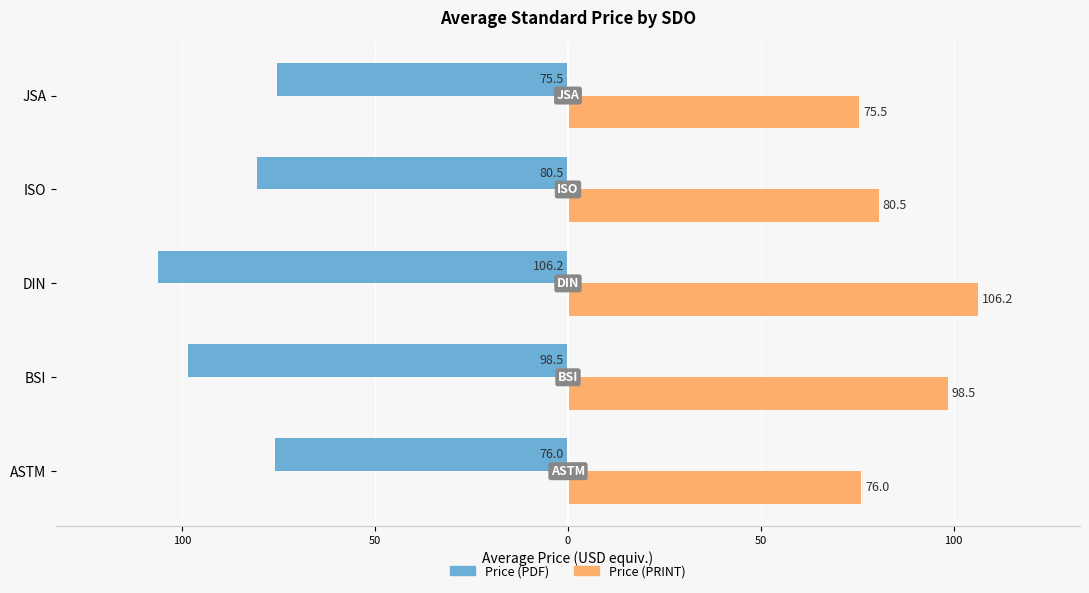

What are all the series names shown in the legend?

Price (PDF), Price (PRINT)